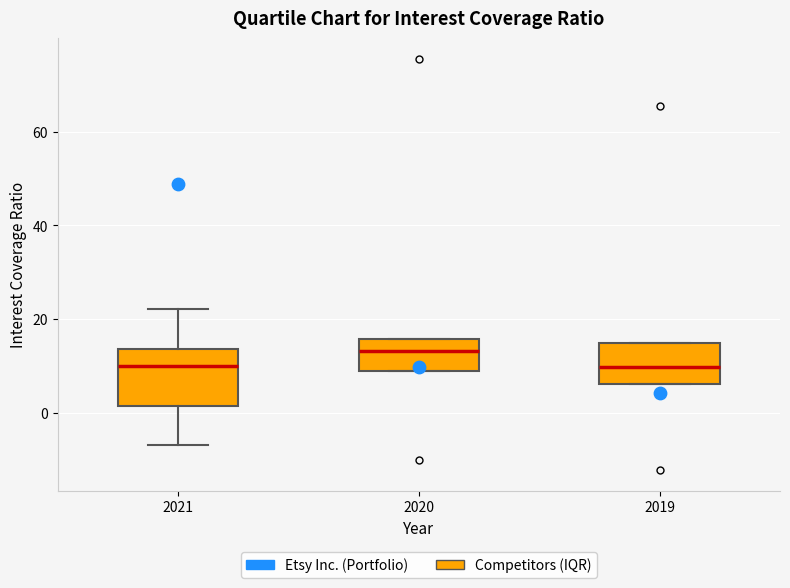

Which box is the tallest, from its lower edge to its upper edge?

2021